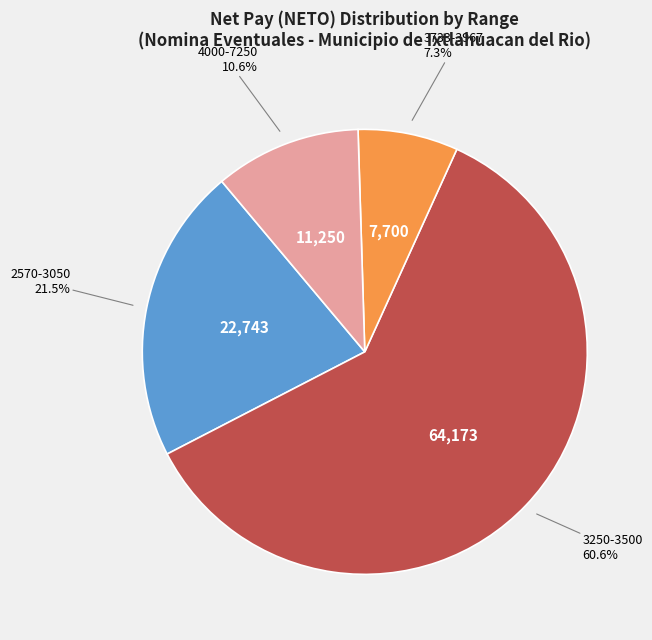

Is there a majority slice in this chart?

Yes